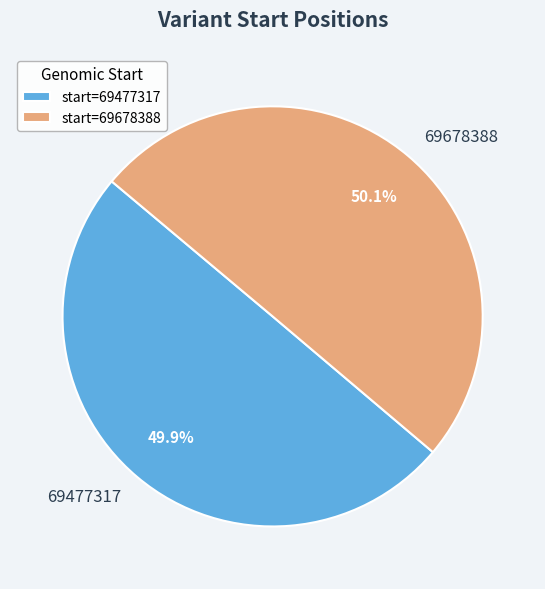

What is the ratio of the value at 69477317 to the value at 69678388?

1.0